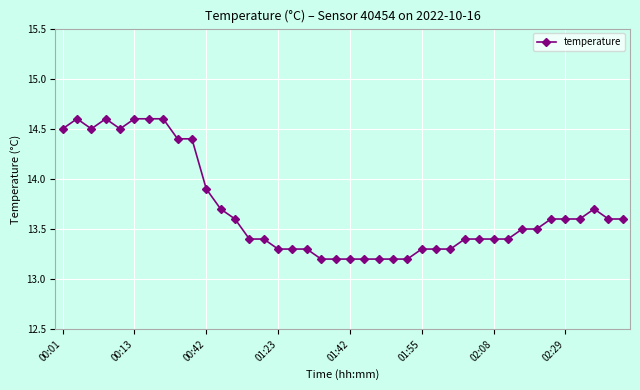

What is the maximum value shown in the chart?

14.6